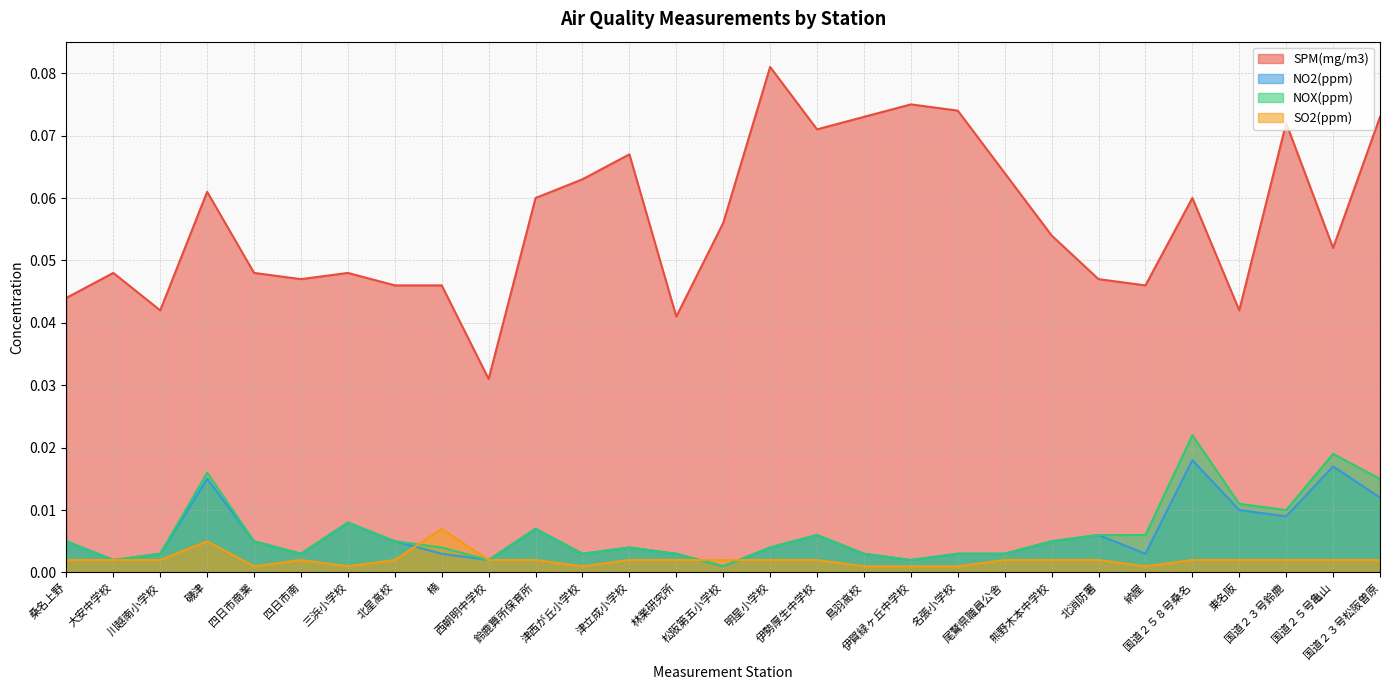

At 名張小学校, list the series in order from smallest to largest.

SO2(ppm), NO2(ppm), NOX(ppm), SPM(mg/m3)